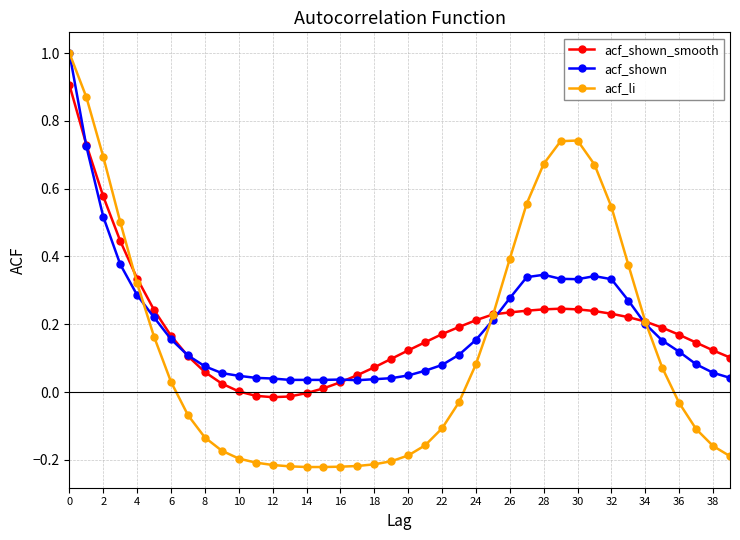

What is the difference between the maximum and minimum values in the acf_li series?

1.2